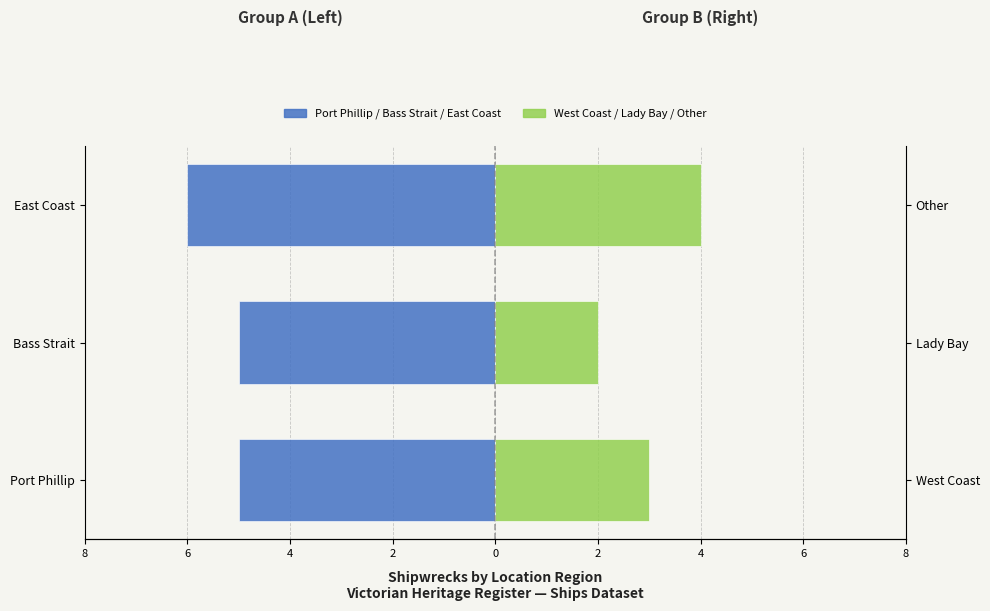

Between East Coast and Bass Strait, which is larger?

Bass Strait